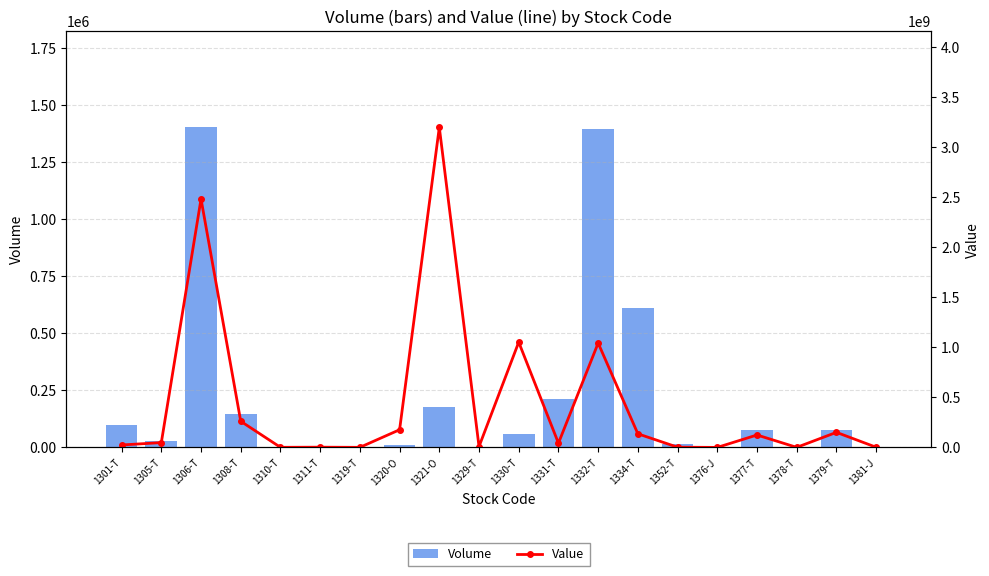

How many categories are shown in the chart?

20